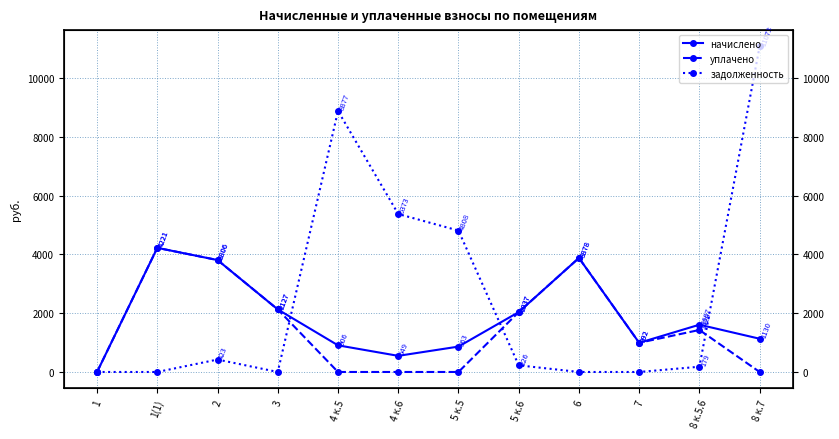

At which label is задолженность closest to 5536?

4 к.6